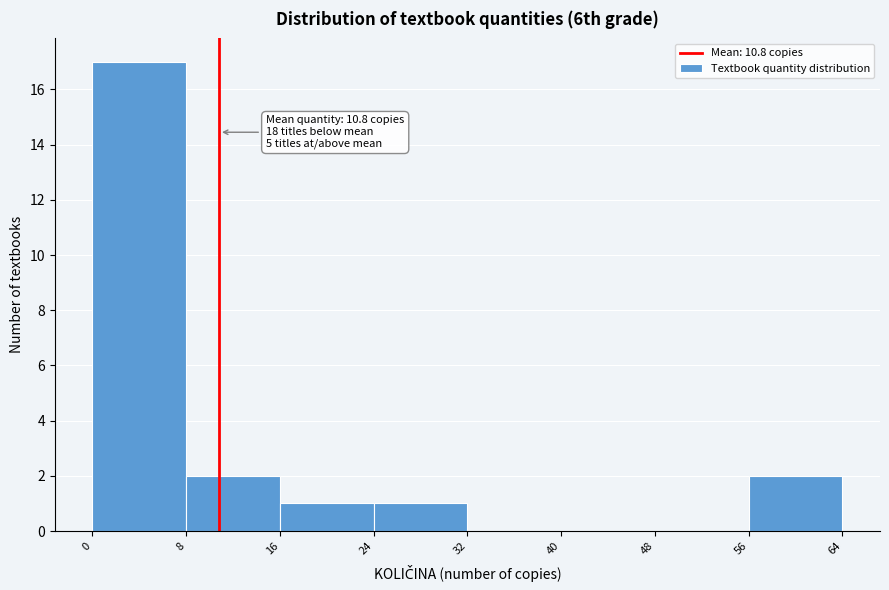

Over which range of the x-axis is the bar tallest?

0 to 8